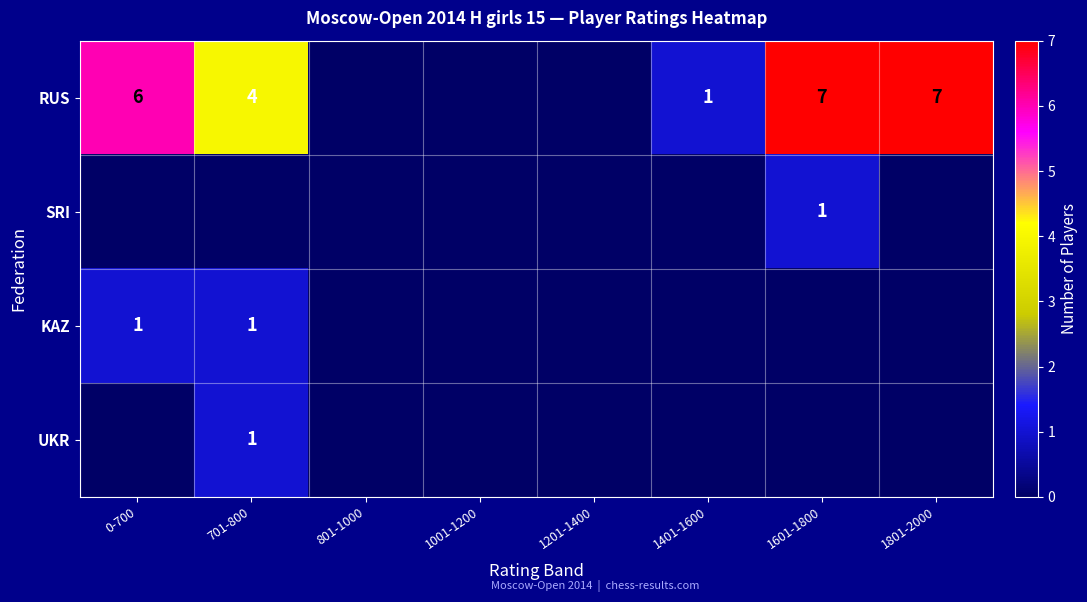

The UKR series shows 1 at 701-800. True or false?

True